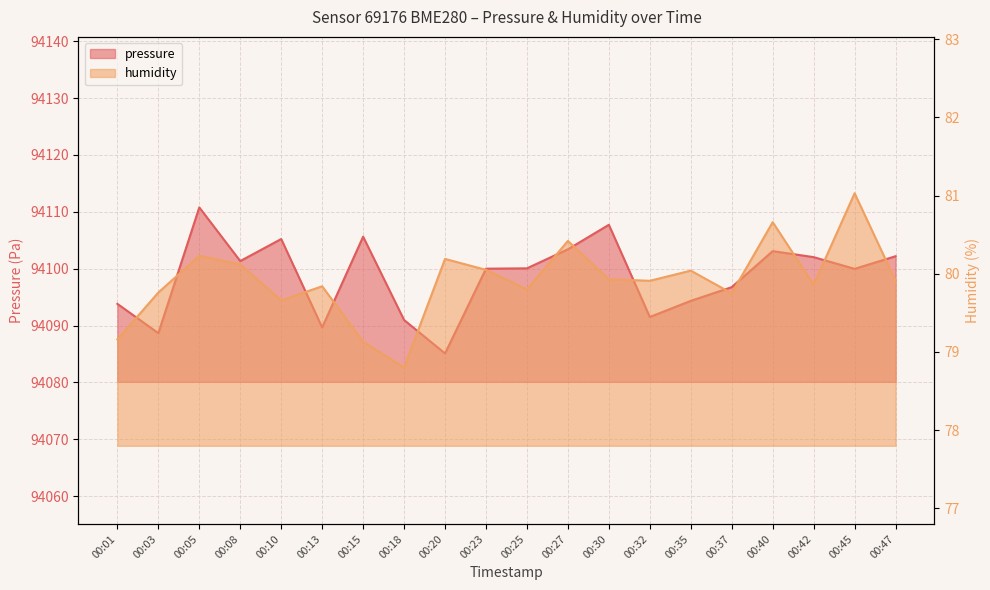

How many data points does each series have?

20